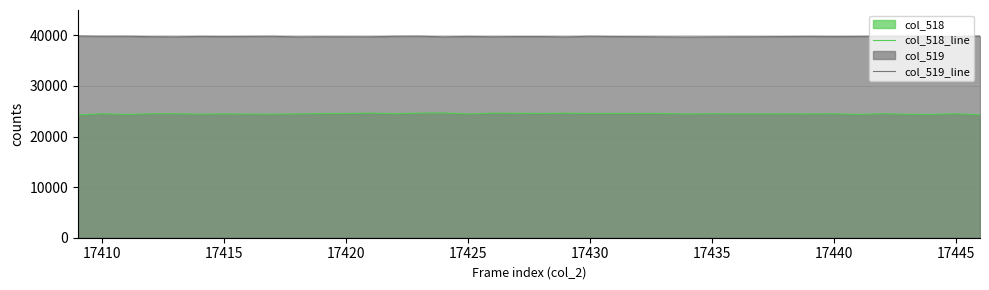

Which series has the widest spread of values?

col_518_line